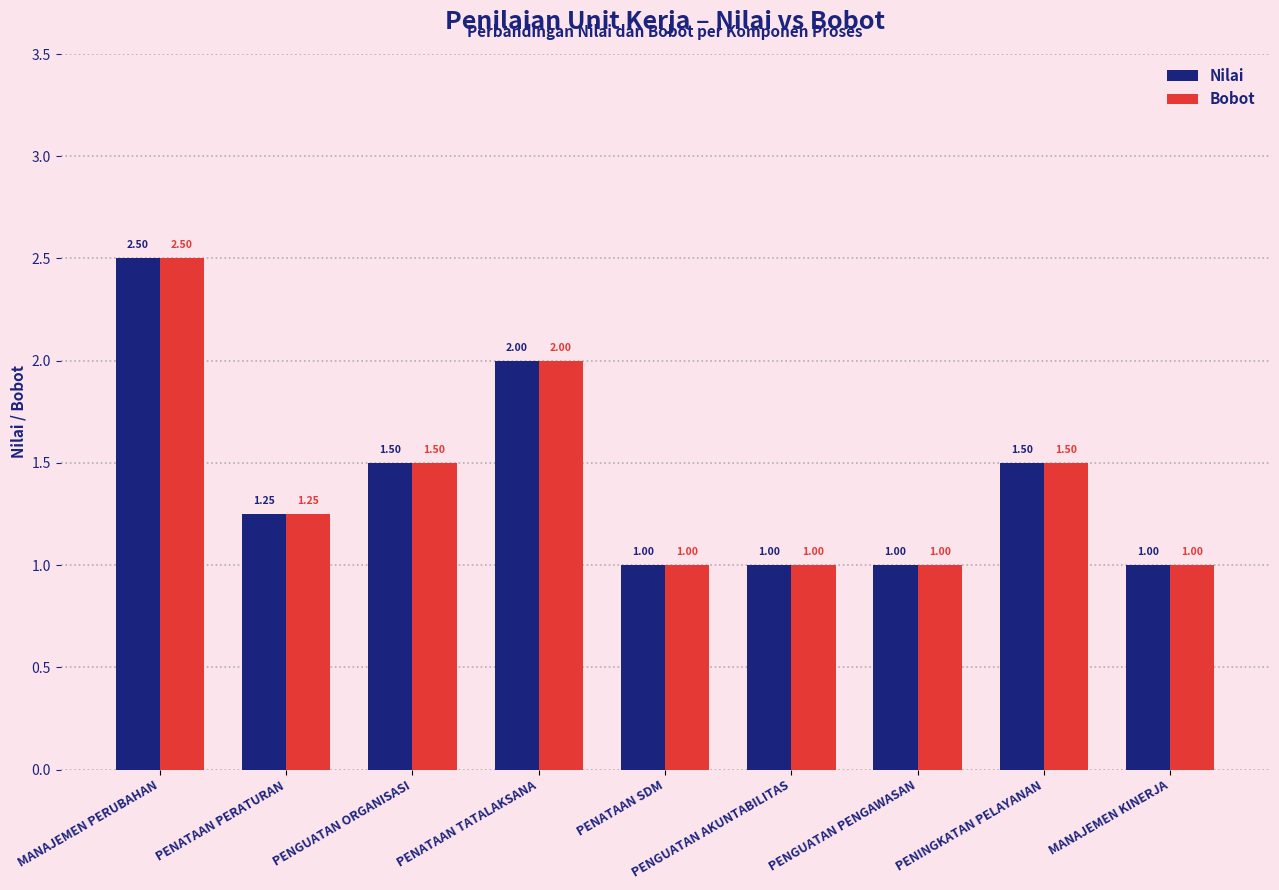

What is the total value across all series at PENATAAN TATALAKSANA?

4.0